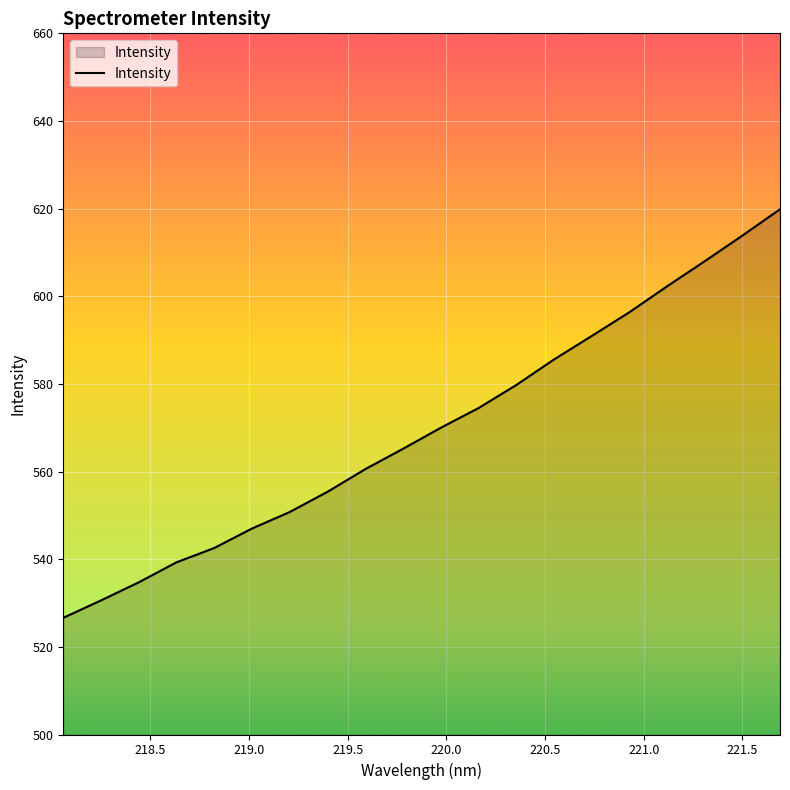

What is the difference between the maximum and minimum values?

93.2